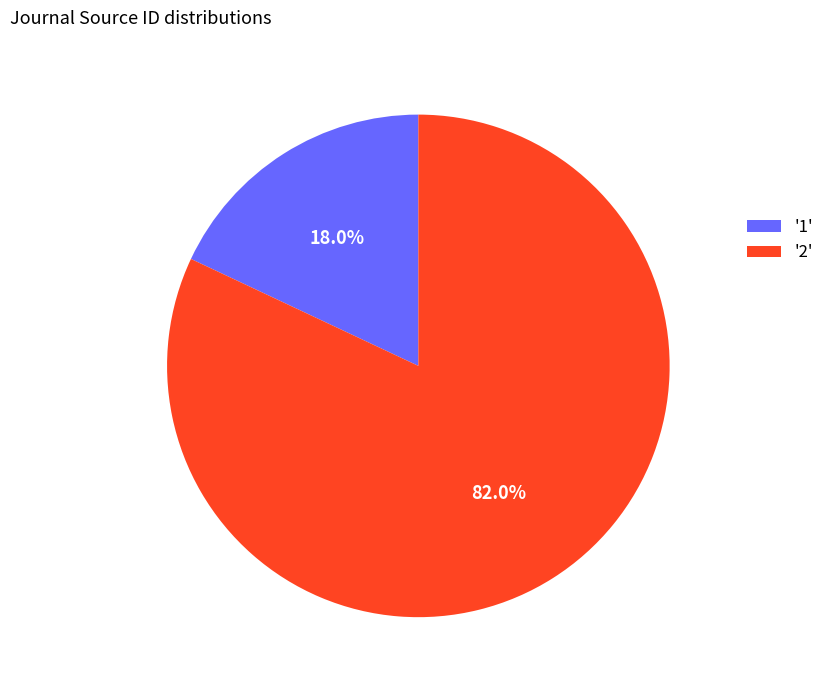

How many segments does this pie chart have?

2